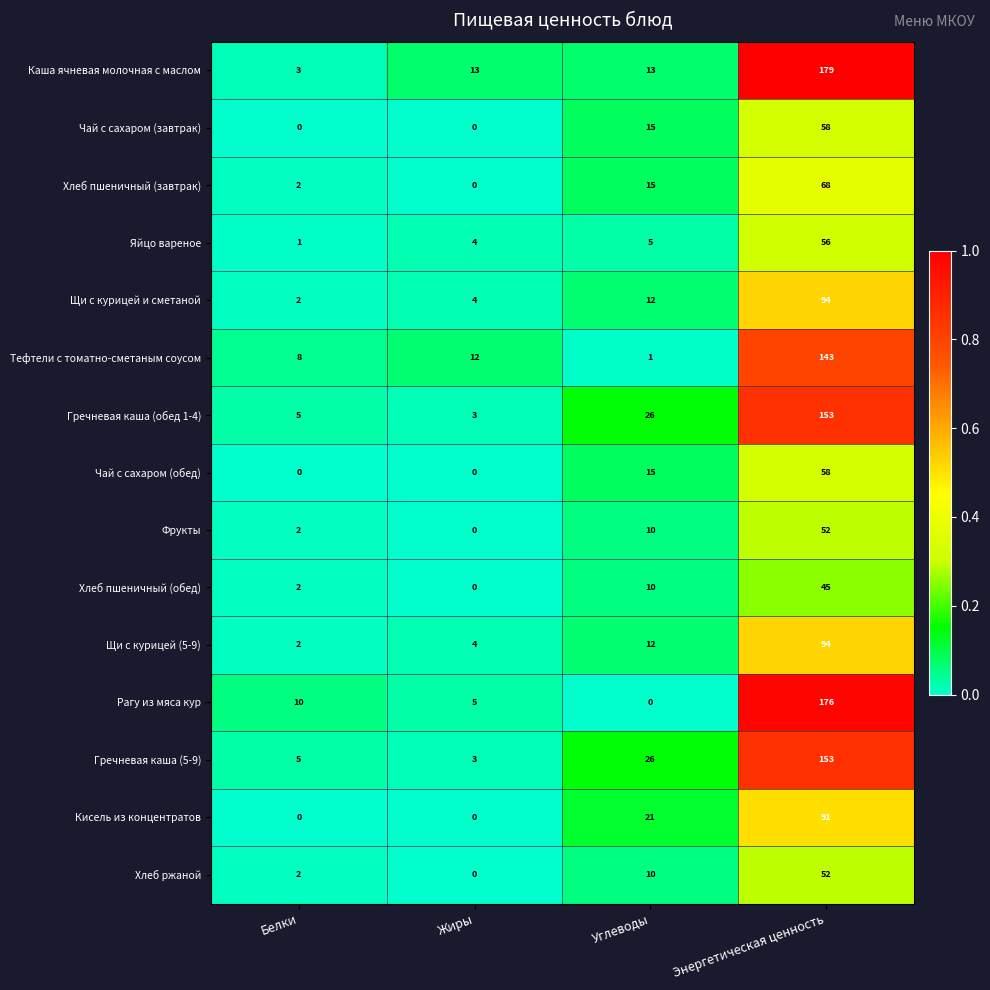

True or false: Гречневая каша (обед 1-4) has a value of 5 at Белки.

True